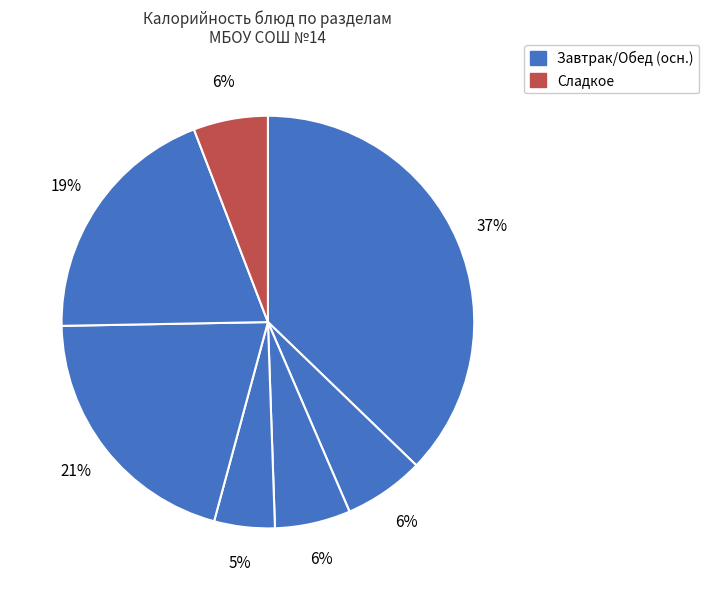

How many slices are in this pie chart?

7